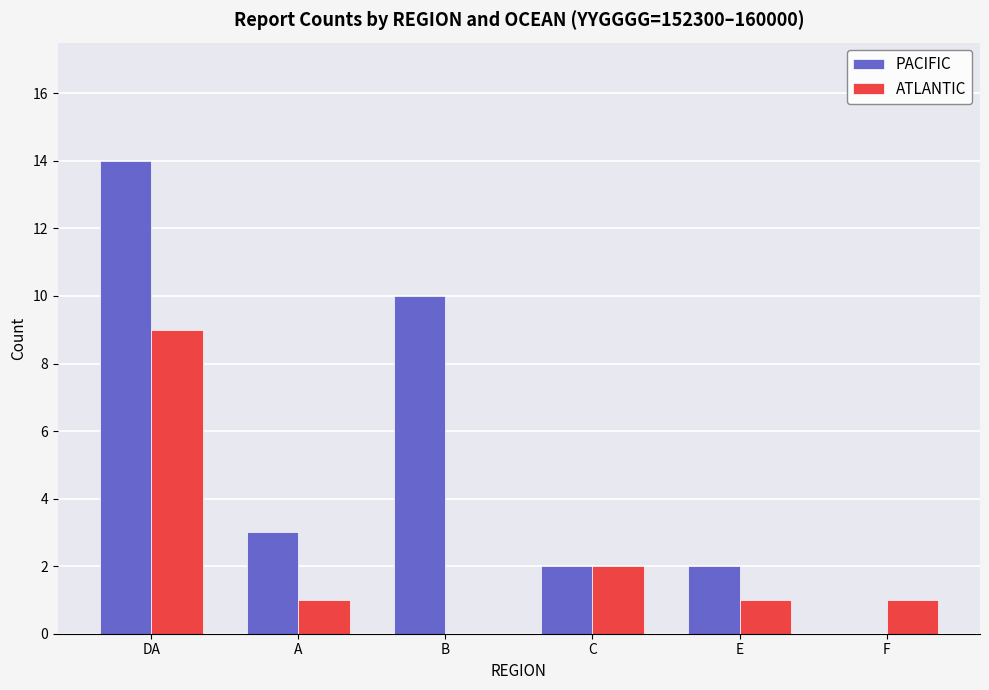

True or false: ATLANTIC has a value of 1 at E.

True